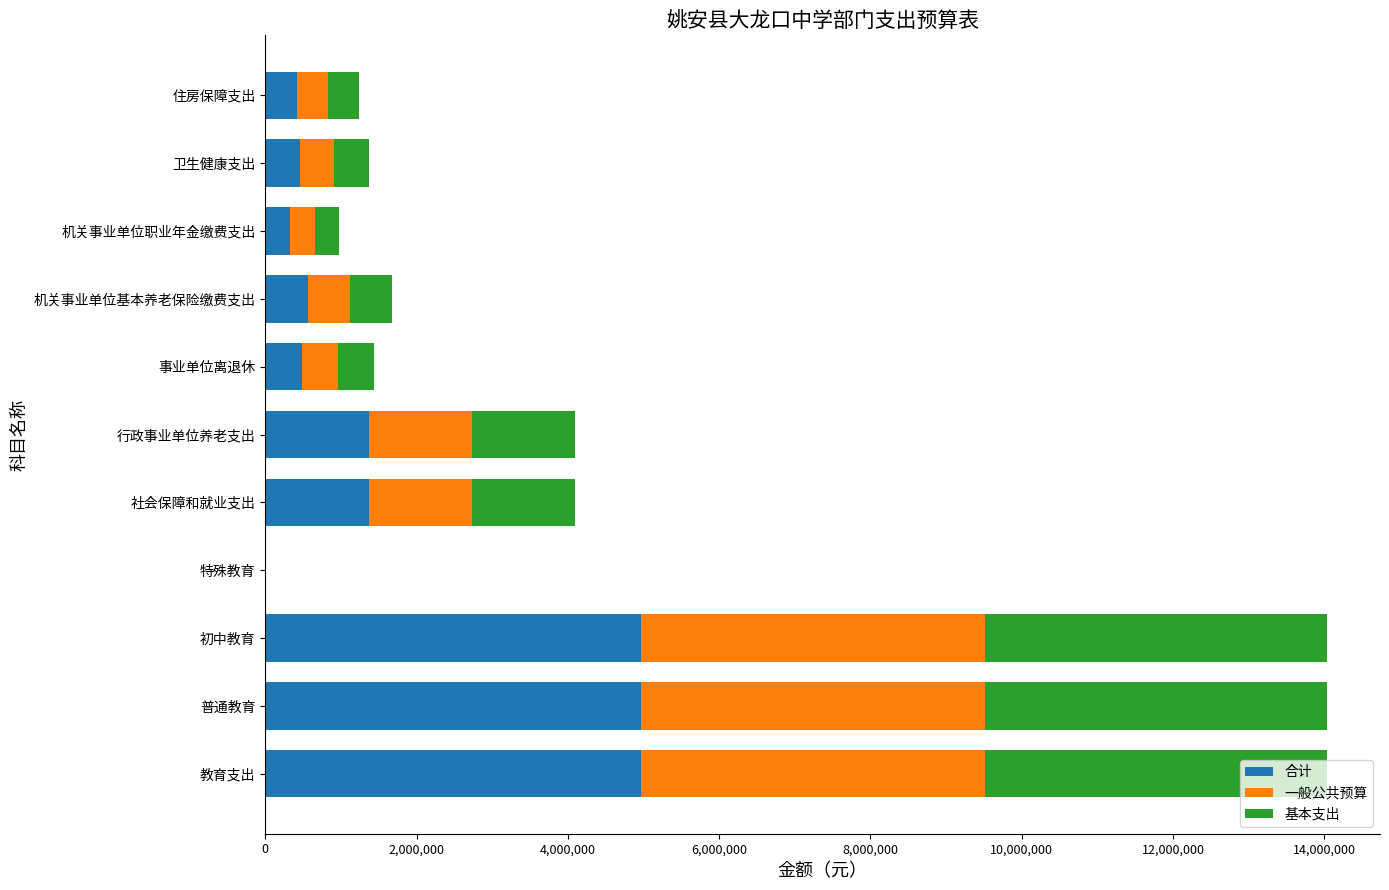

What is the total value across all series at 机关事业单位基本养老保险缴费支出?

1680926.4